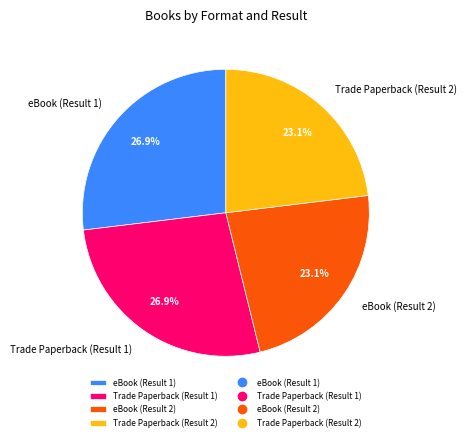

Is it true that eBook (Result 2) is 23% of the pie?

True